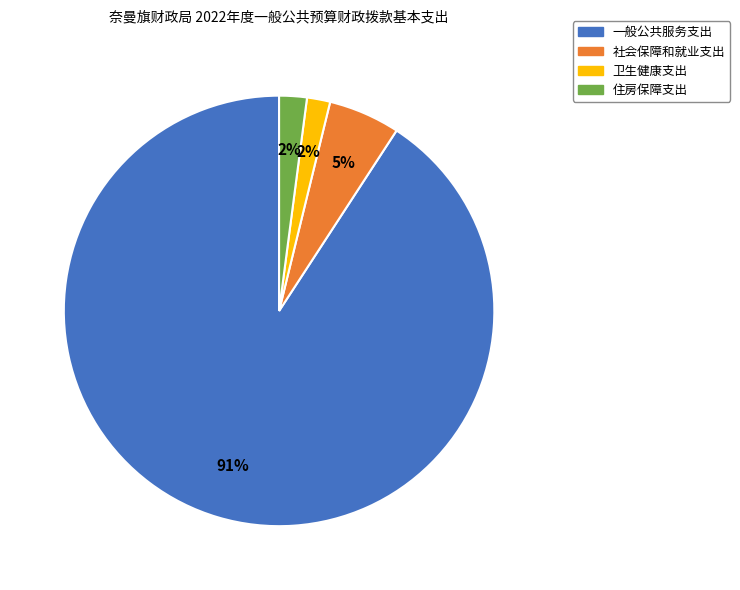

Count the number of slices in the pie.

4